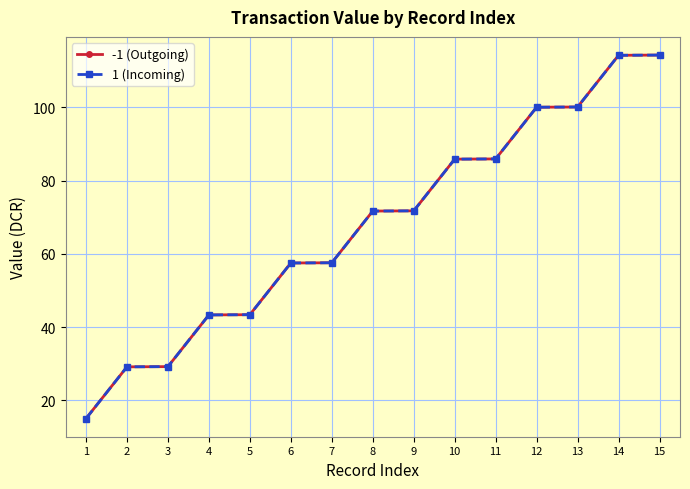

What is the difference between the maximum and second lowest values in the 1 (Incoming) series?

85.2